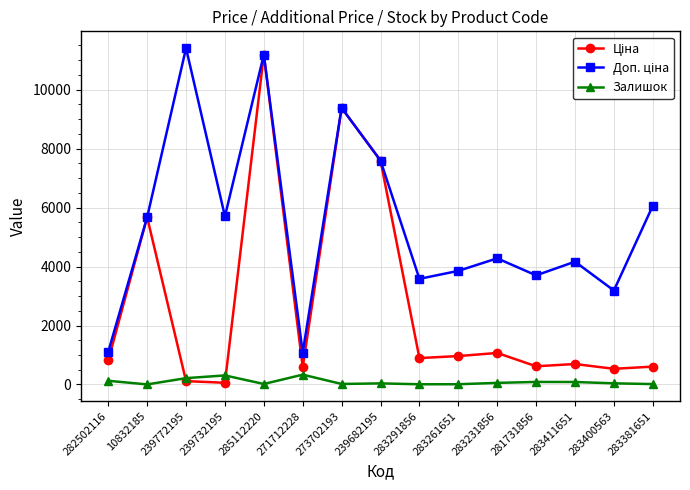

True or false: Залишок has more than 2 points higher than both neighbors.

True